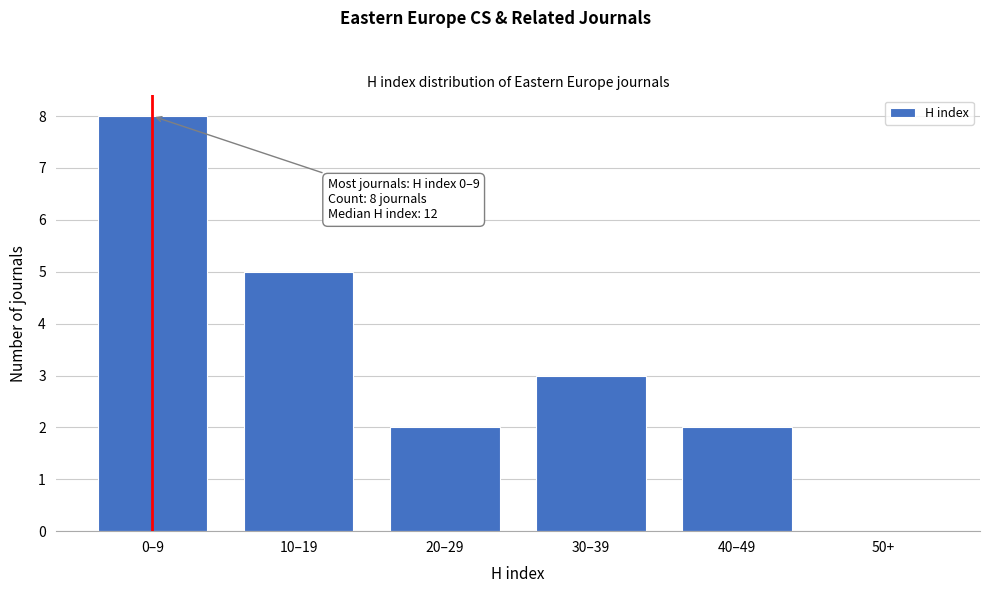

Reading left to right, what are all the values shown in this chart?

0–9=8	10–19=5	20–29=2	30–39=3	40–49=2	50+=0